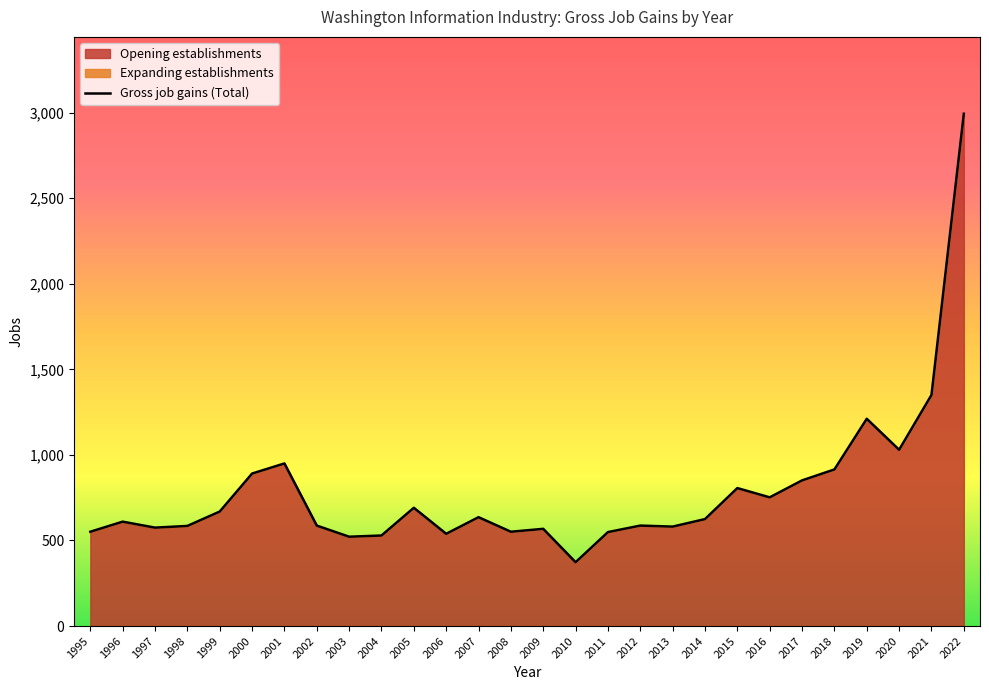

What is the change in value from 2000 to 2006?

-352